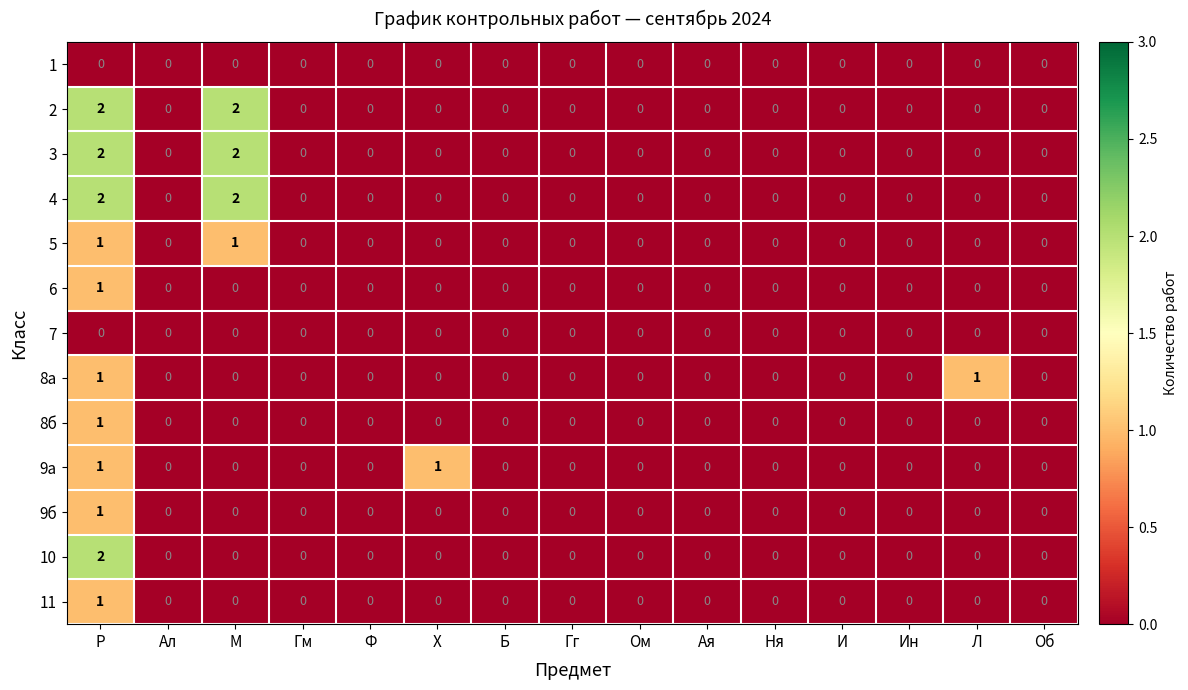

How many distinct data groups are displayed?

13